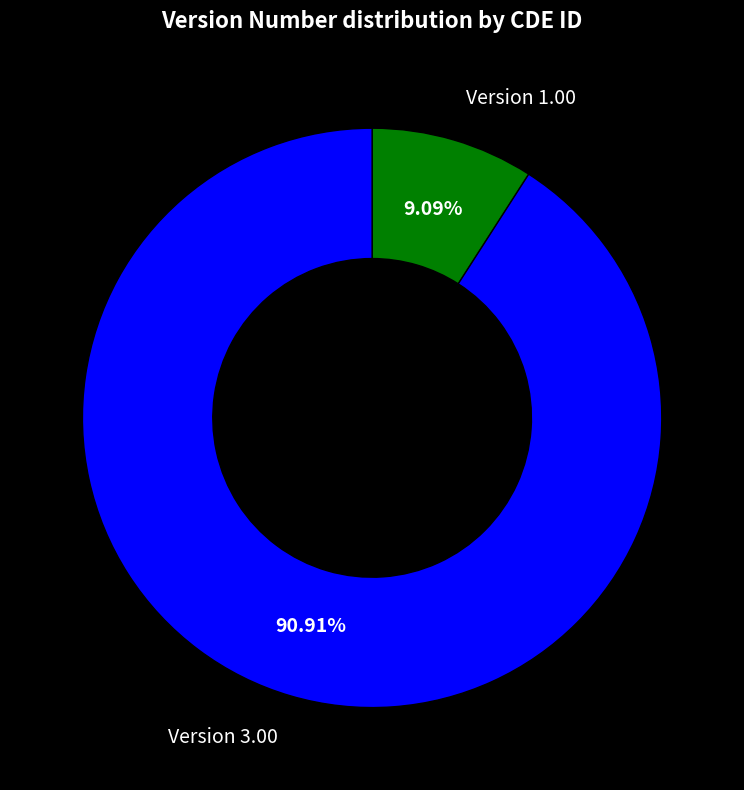

Is there a majority slice in this chart?

Yes